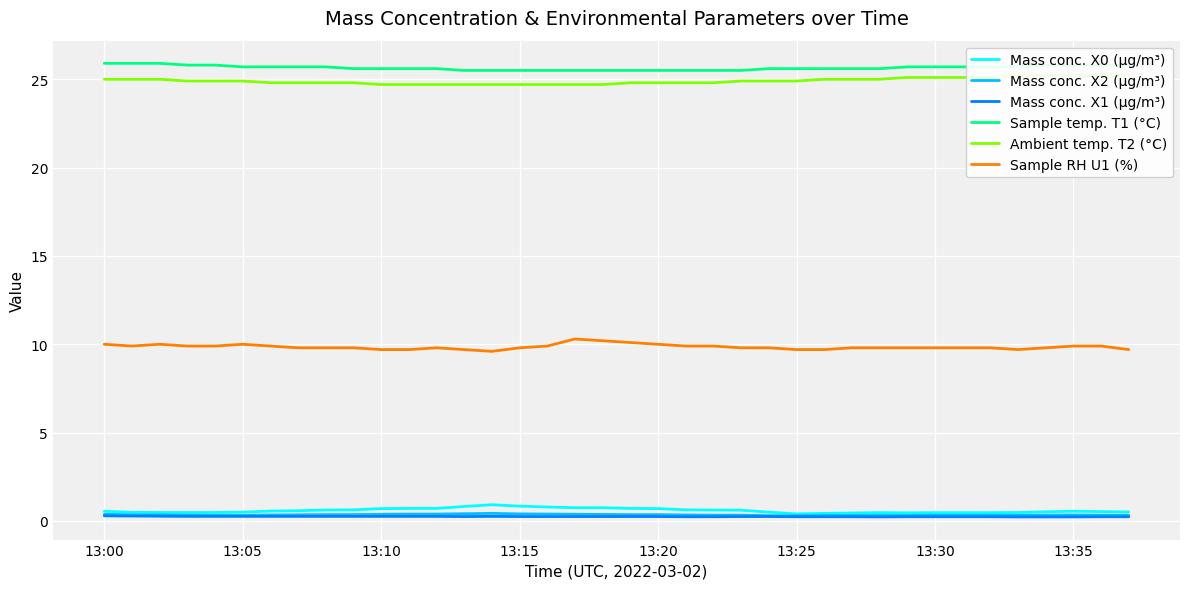

What is the average value of the Mass conc. X0 (μg/m³) series?

0.6